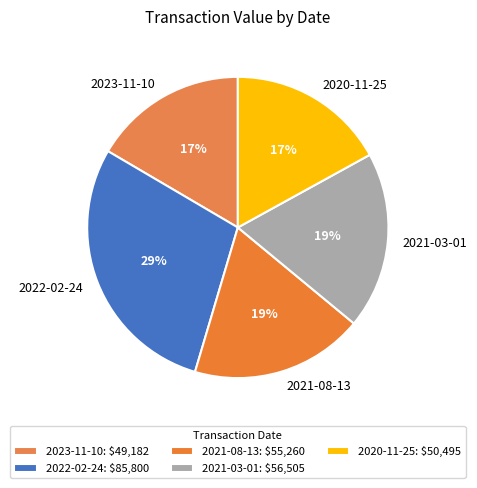

Is it true that 2020-11-25 is 29% of the pie?

False